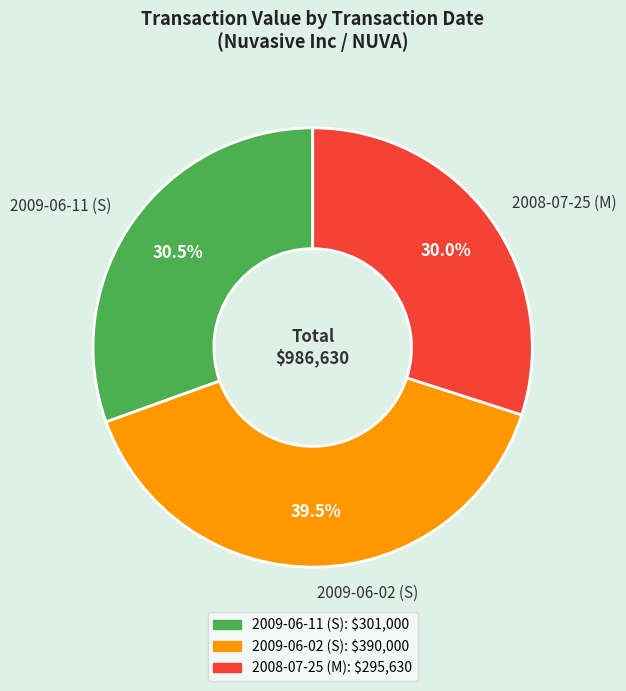

Between 2009-06-02 (S) and 2008-07-25 (M), which is larger?

2009-06-02 (S)